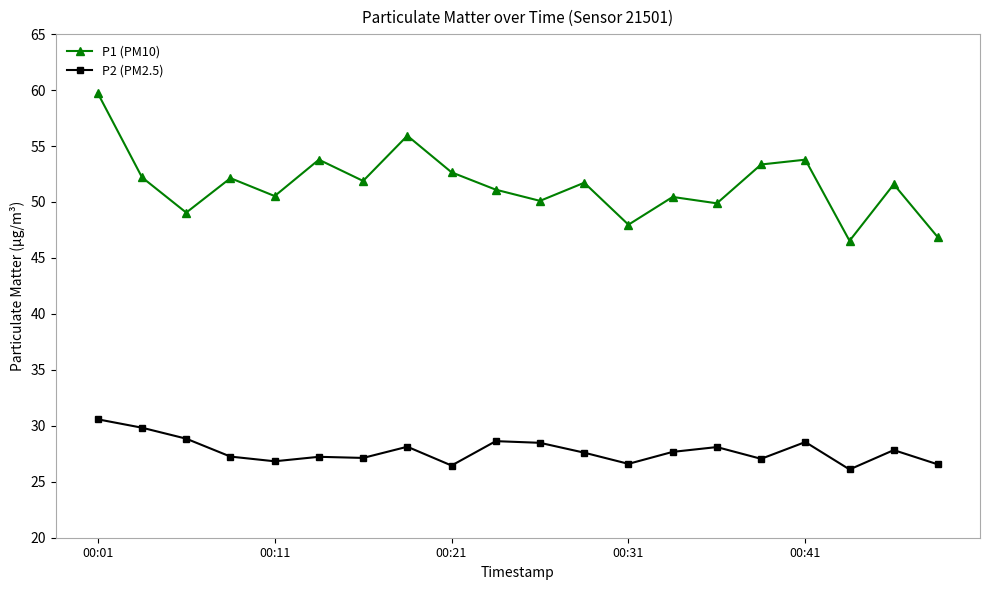

What is the value of the P2 (PM2.5) point at the 18th from the left?

26.1